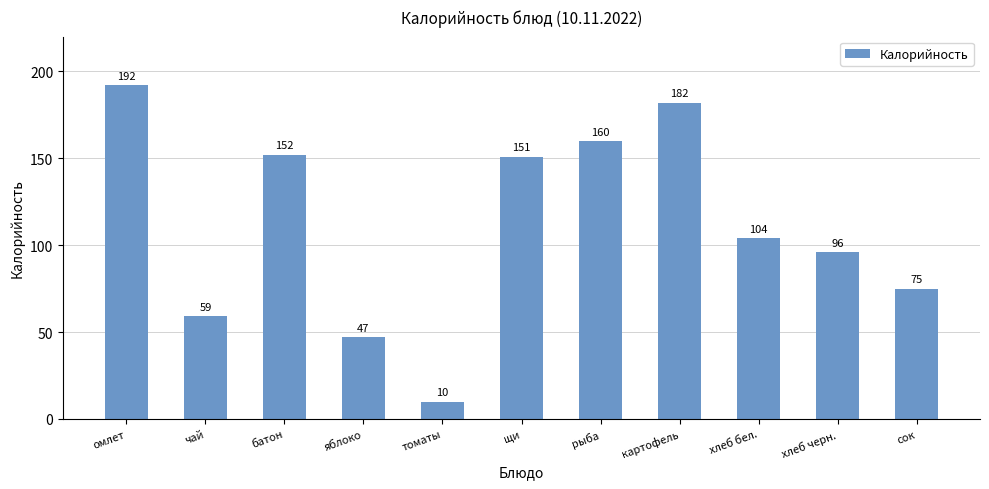

What is the greatest value displayed?

192